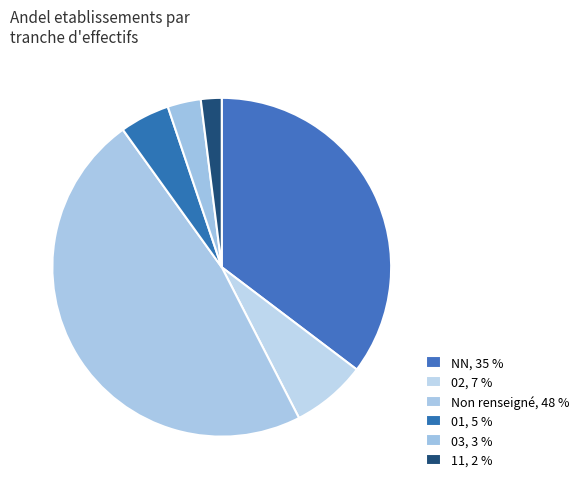

Is there any slice that represents more than half of the pie?

No